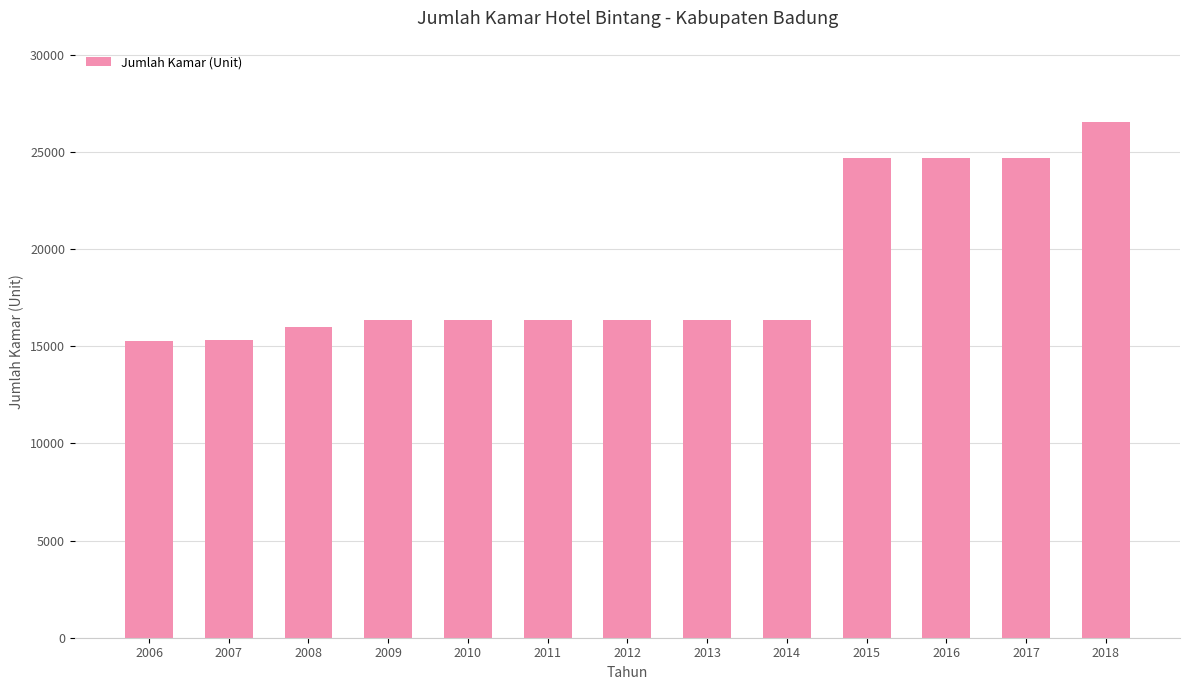

What is the minimum value shown in the chart?

15288